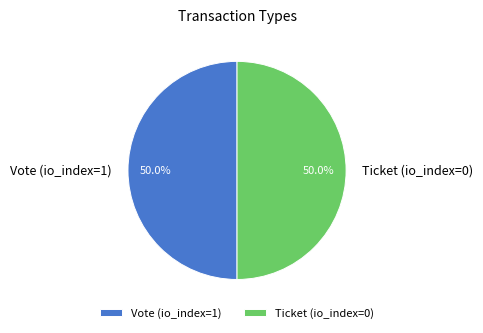

Approximately how many times larger is the value at Vote (io_index=1) compared to Ticket (io_index=0)?

1.0